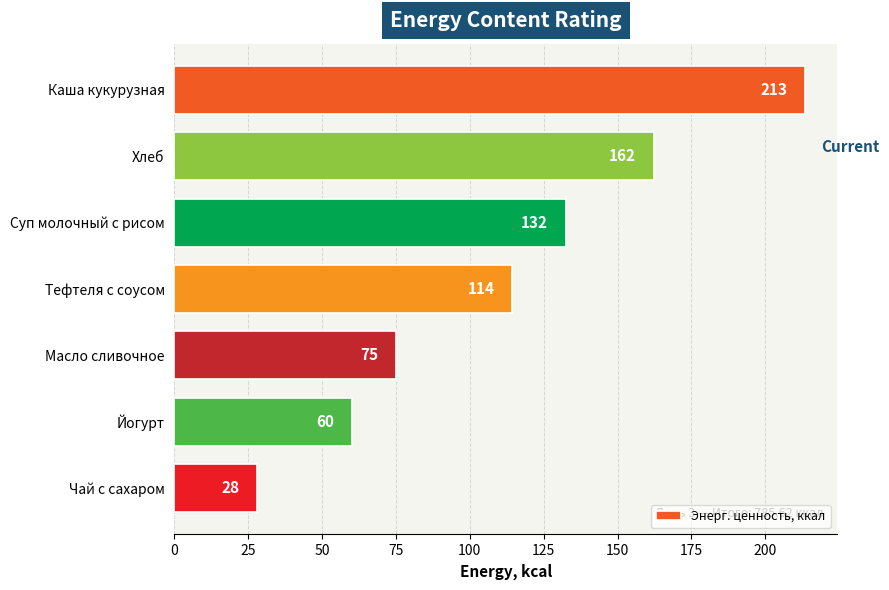

What is the minimum value shown in the chart?

28.0